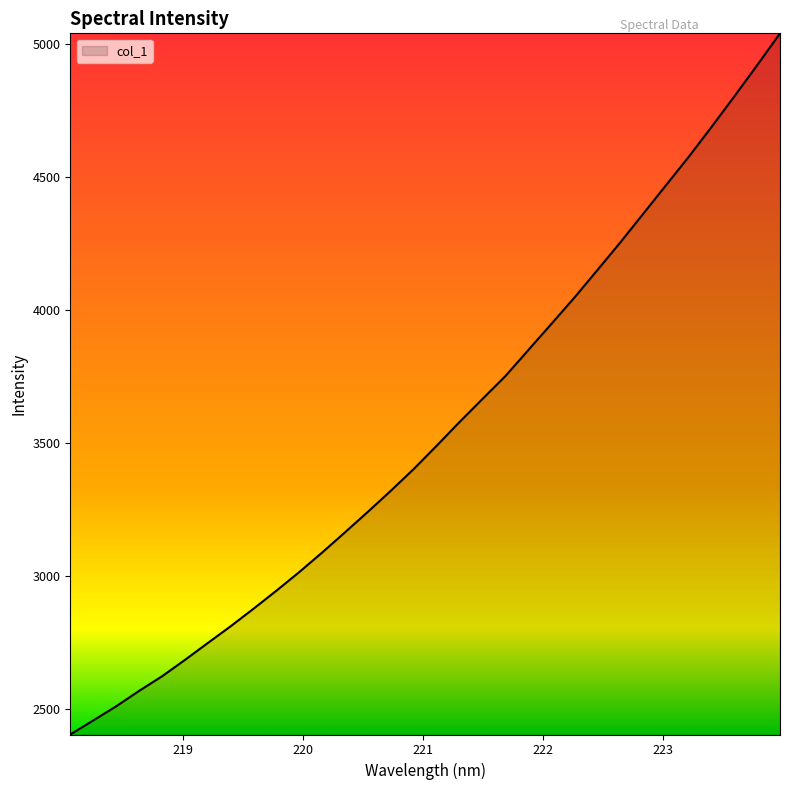

Does the chart display data point markers on the line(s)?

No